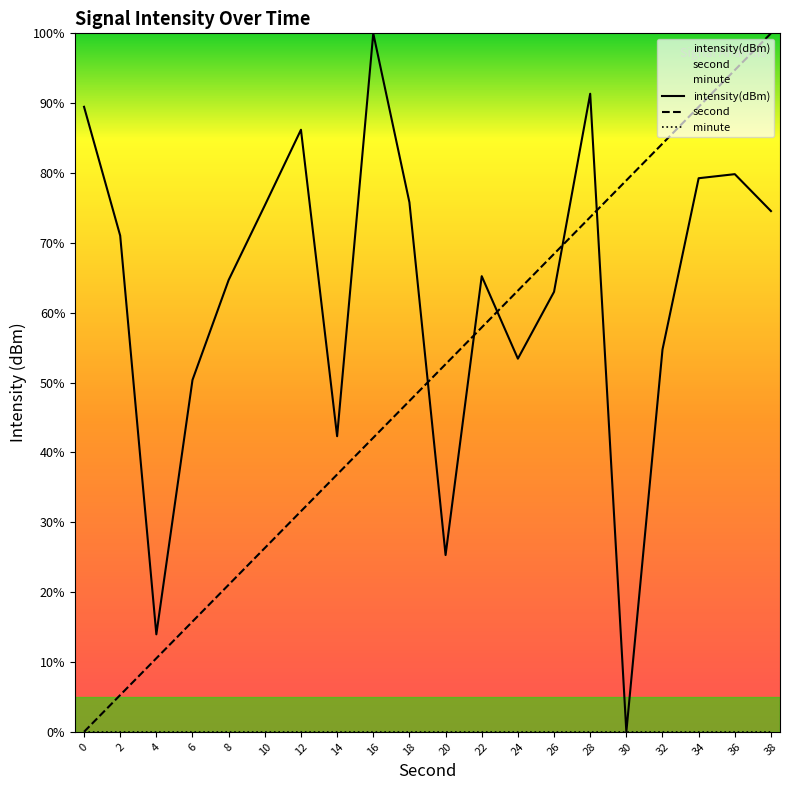

Which label corresponds to the largest value in the chart?

16